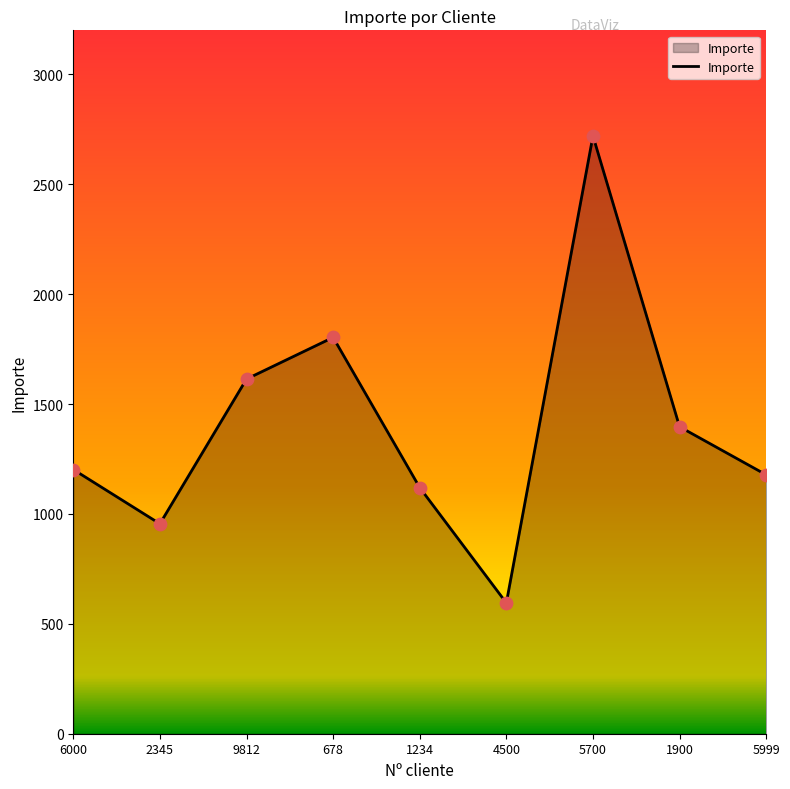

Approximately how many times larger is the value at 5999 compared to 6000?

1.0